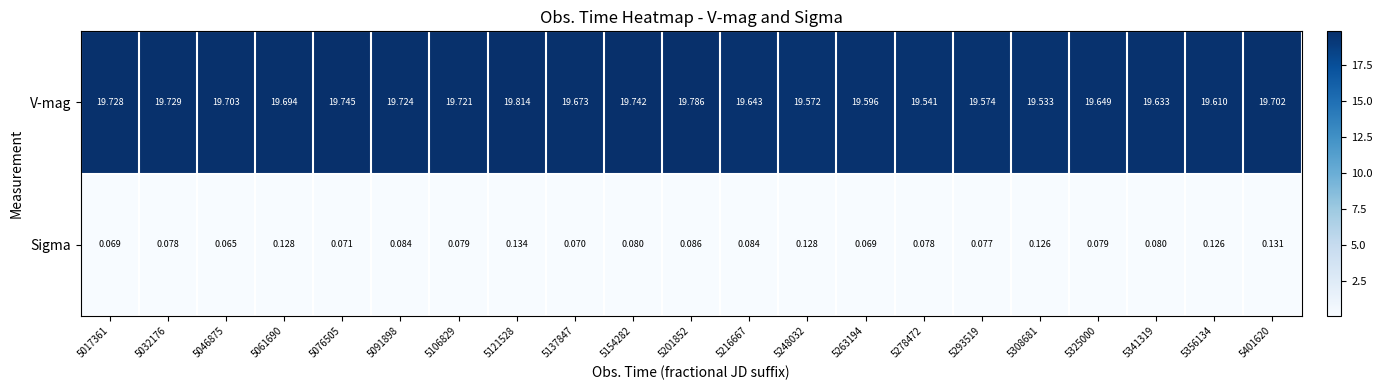

Between 5216667 and 5263194, which series saw the biggest shift?

V-mag